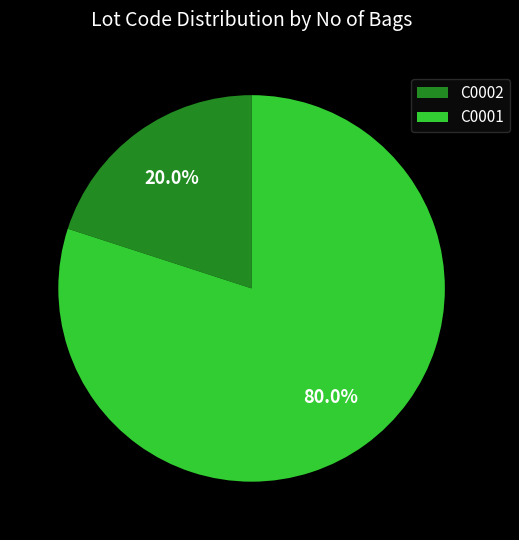

Is there a majority slice in this chart?

Yes